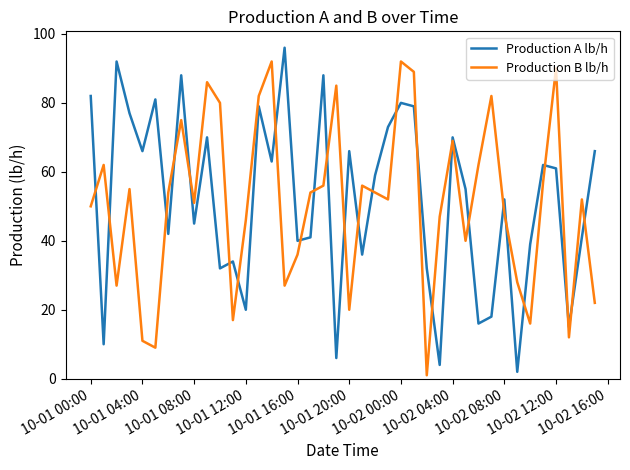

True or false: Production B lb/h and Production A lb/h intersect in this chart.

True